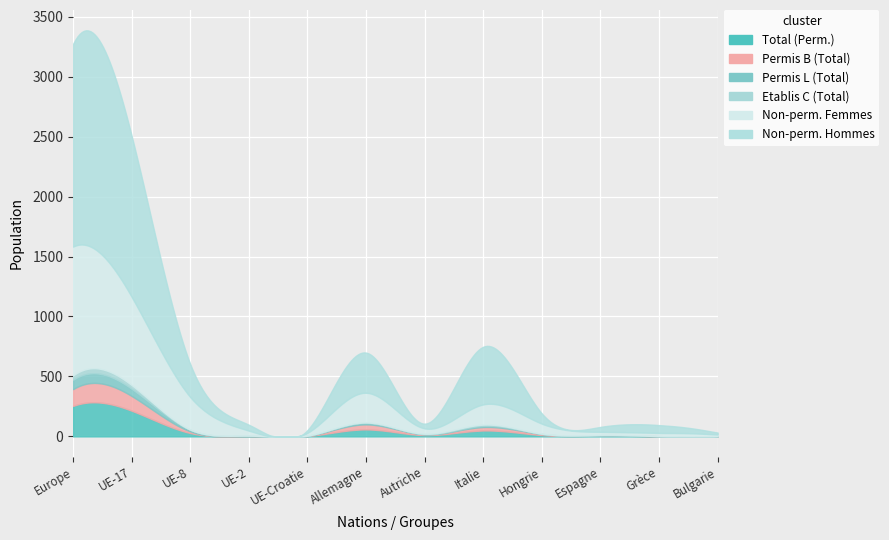

How many lines are shown in the chart?

6